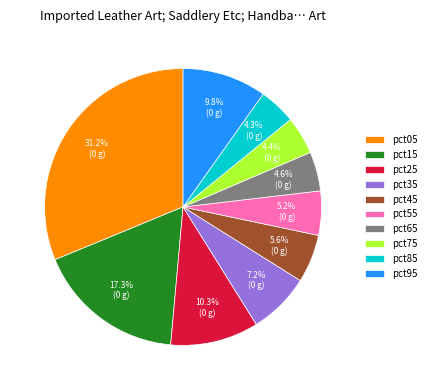

To the nearest percent, what percentage of the pie is pct05?

31%